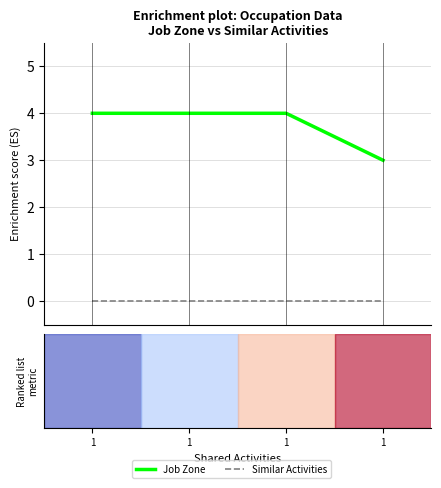

True or false: Similar Activities has more than 1 interior local peaks.

False